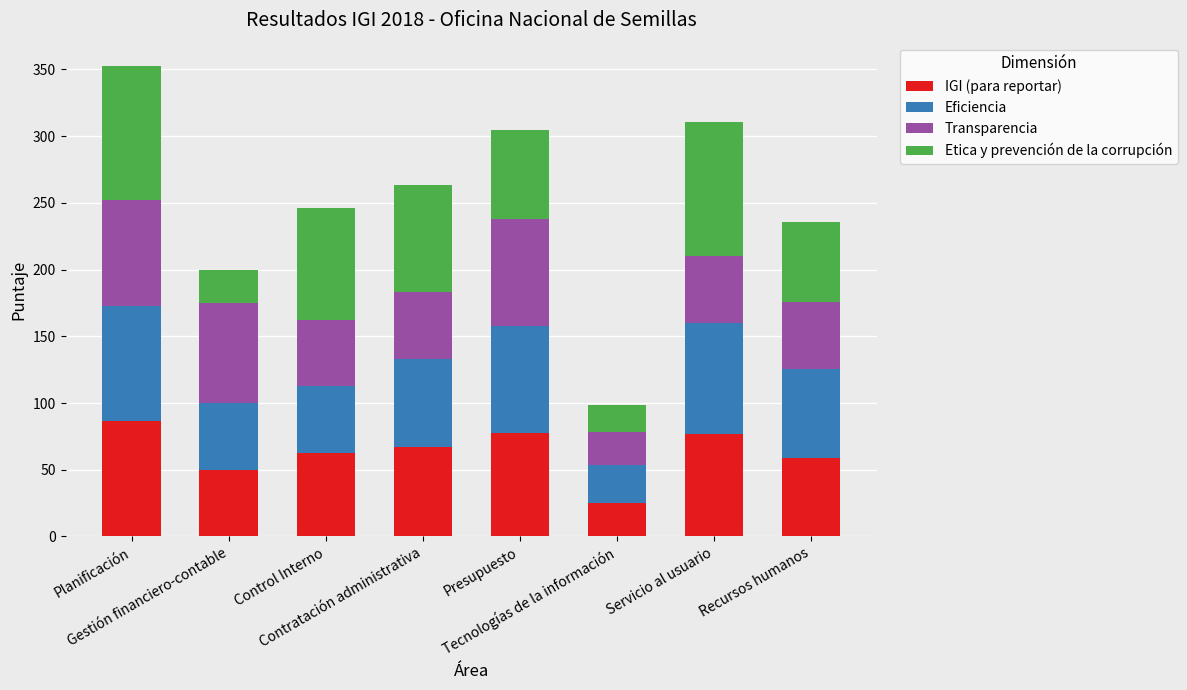

Does the chart contain stacked bars?

Yes